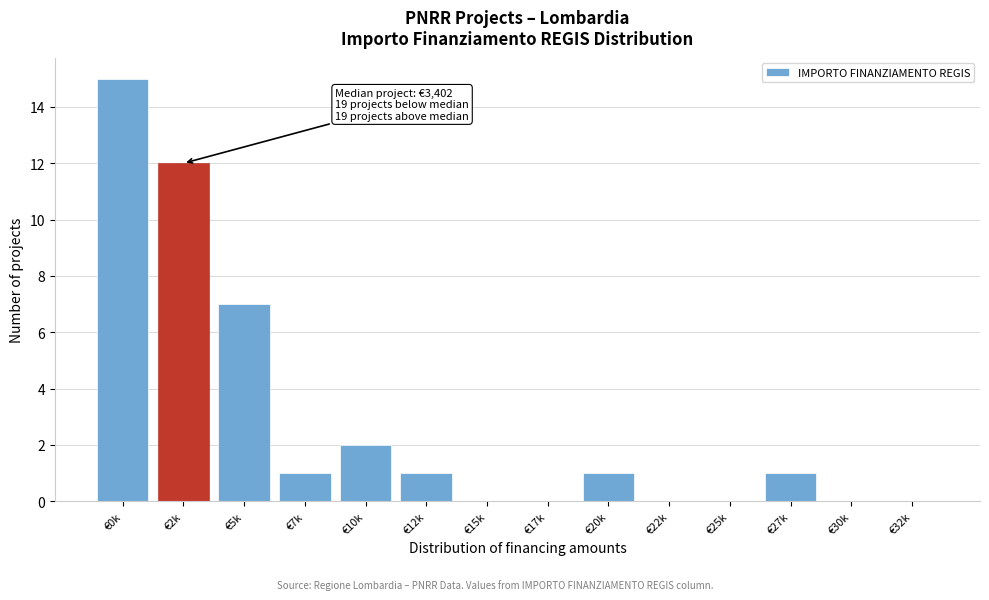

Reading right to left, transcribe all the data shown in this chart.

€32k=0	€30k=0	€27k=1	€25k=0	€22k=0	€20k=1	€17k=0	€15k=0	€12k=1	€10k=2	€7k=1	€5k=7	€2k=12	€0k=15